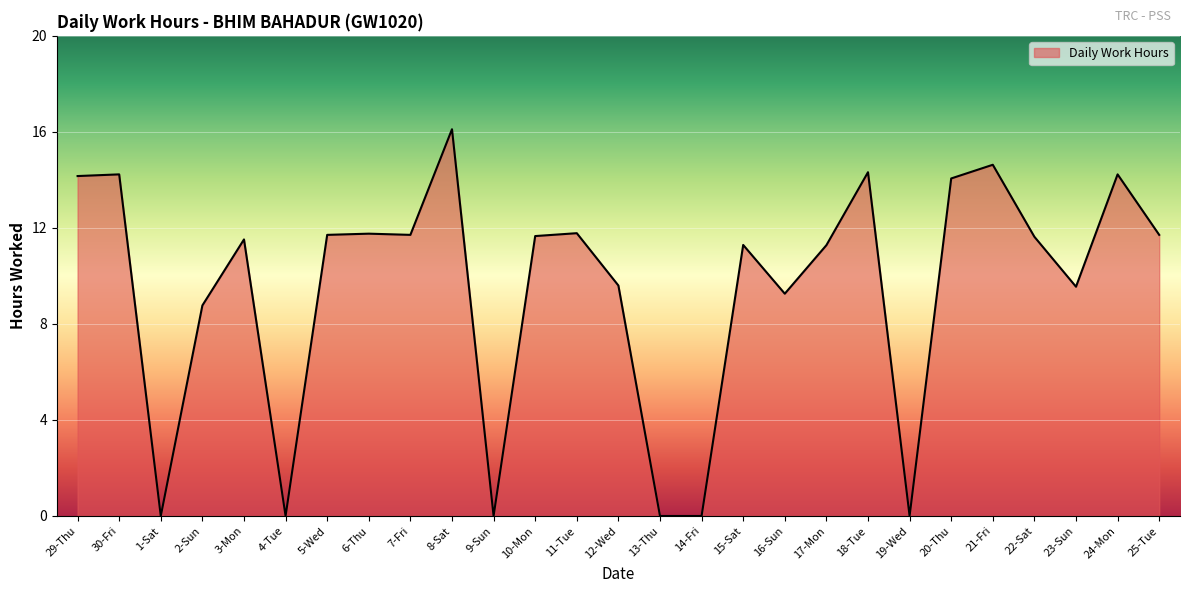

The chart shows a value of 8.8 at 2-Sun. True or false?

True